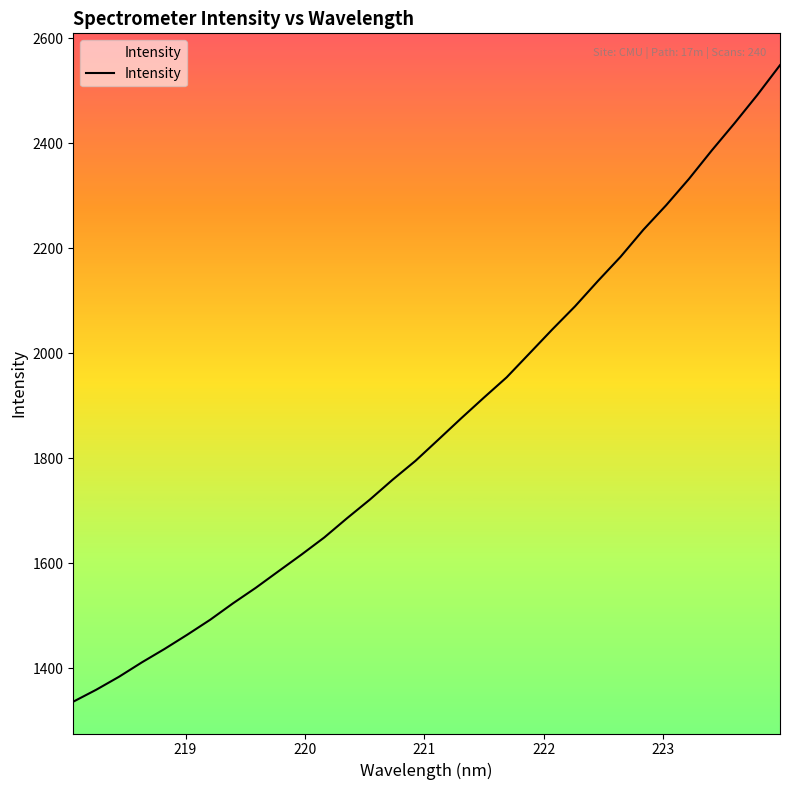

What is the greatest value displayed?

2549.1